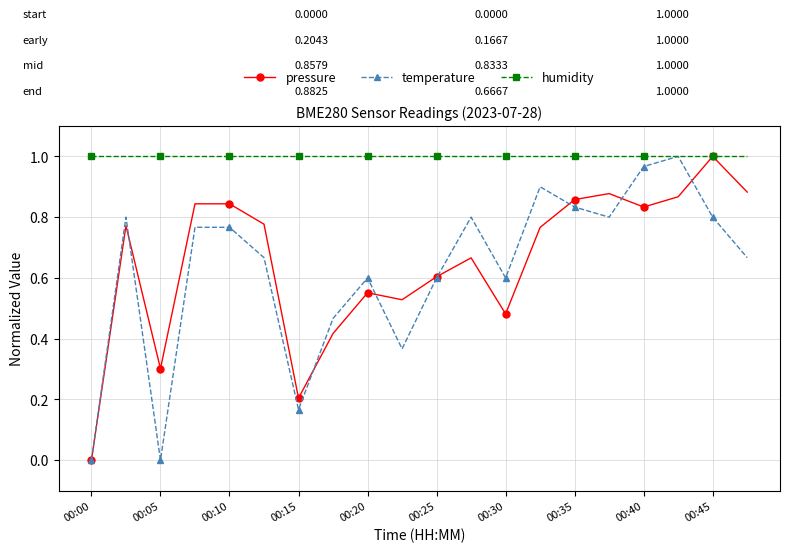

Which series has the largest total across all categories?

humidity